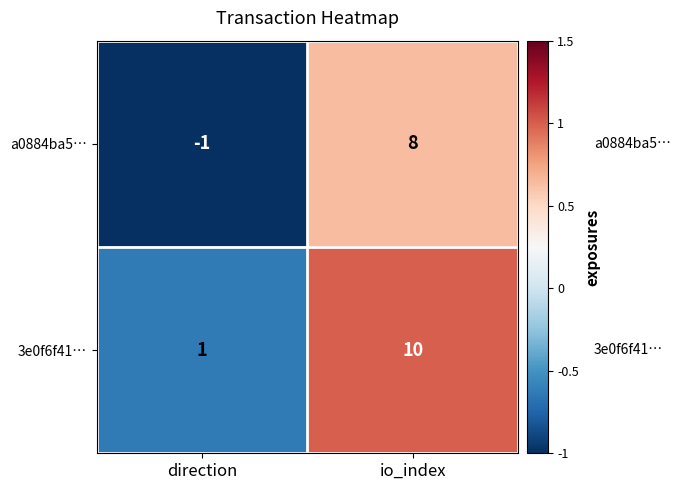

At which category is the sum across all series the highest?

io_index